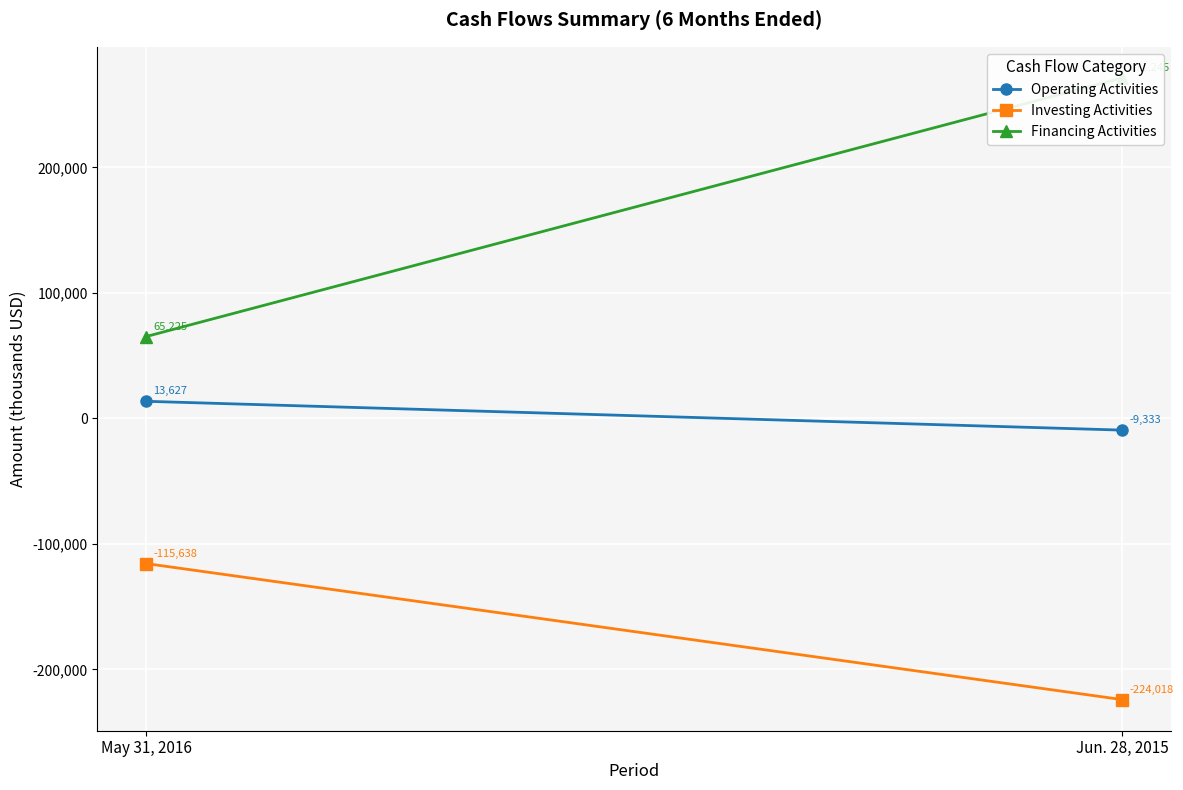

Is it true that Operating Activities equals -4122 at Jun. 28, 2015?

False